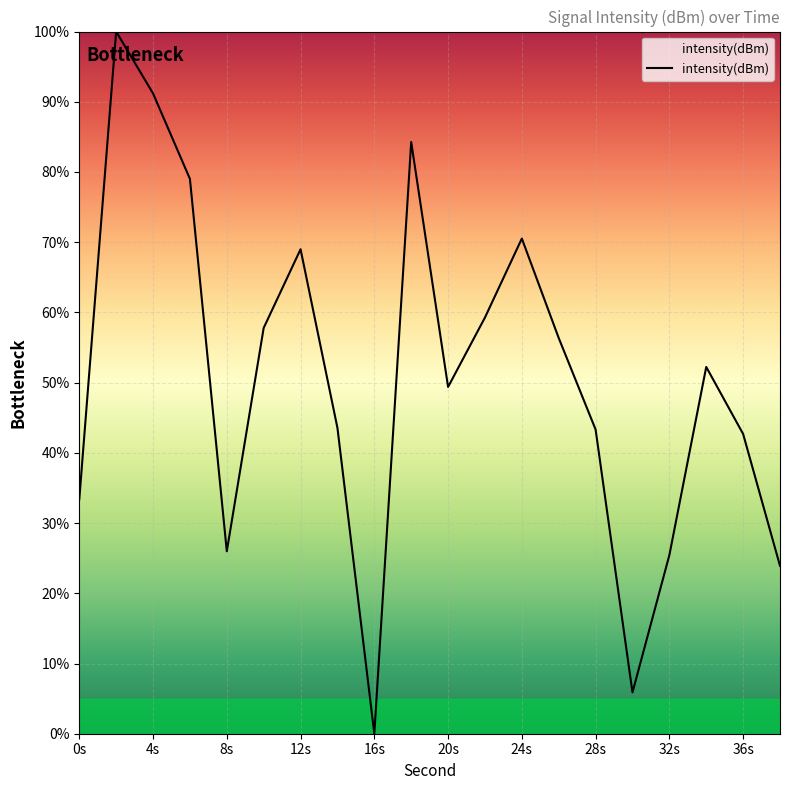

What is the greatest value displayed?

100.0